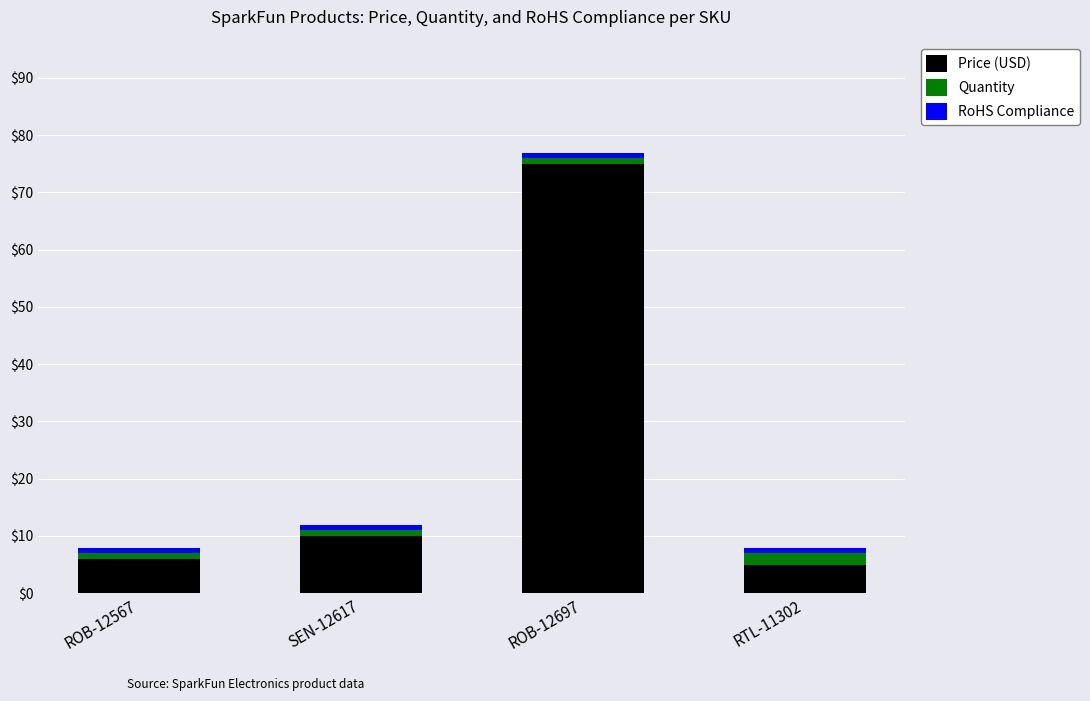

Is it true that Price (USD) equals 15.1 at SEN-12617?

False